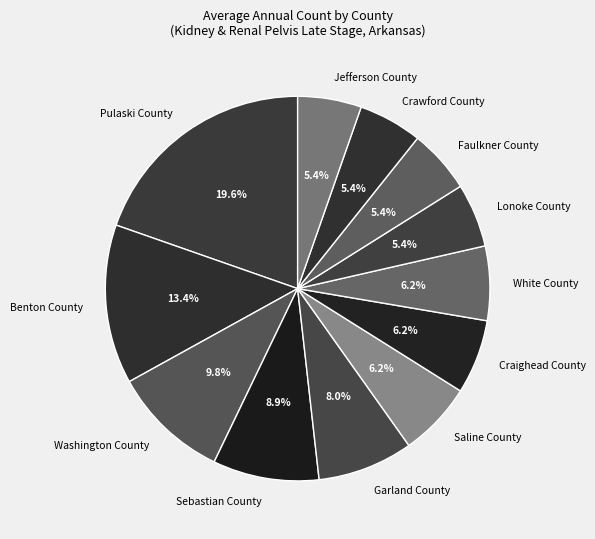

Is it true that Crawford County is 1% of the pie?

False